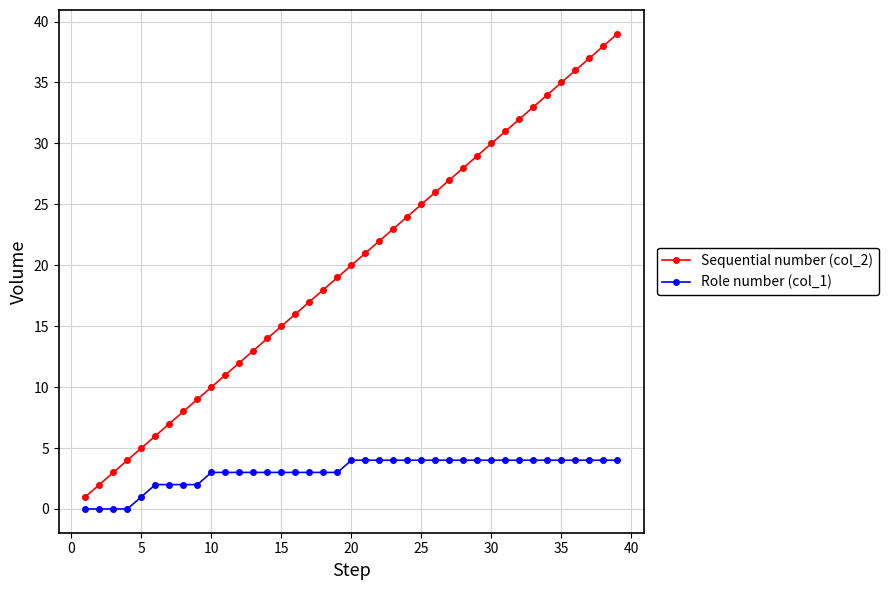

Count the number of data series in this chart.

2